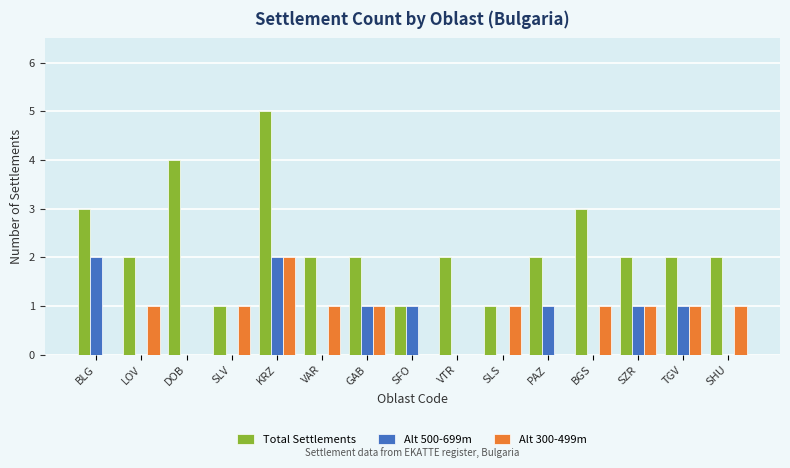

Between KRZ and SHU, which series saw the biggest shift?

Total Settlements